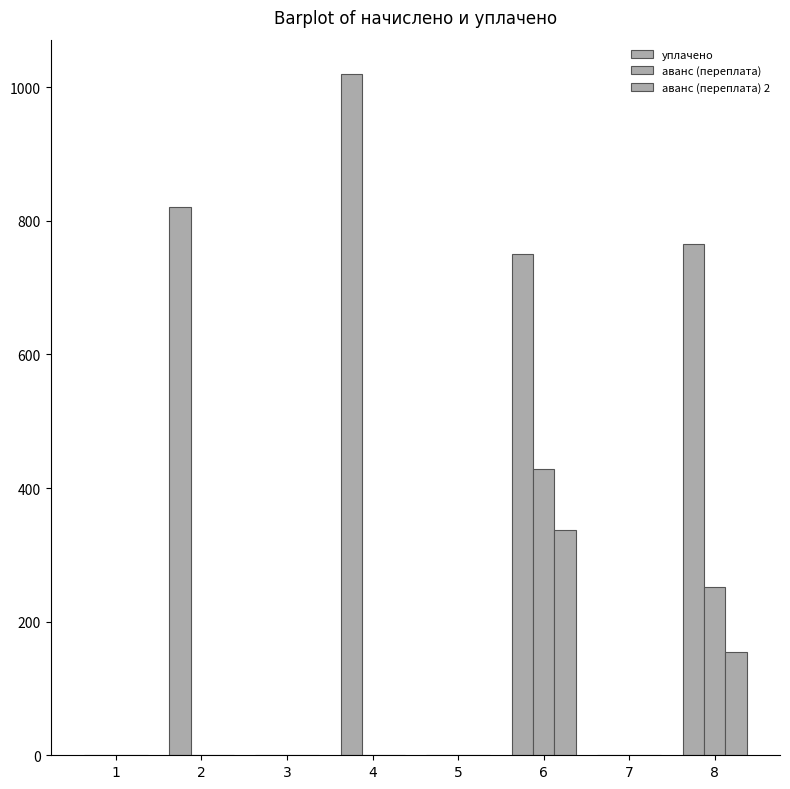

Are the bars grouped side by side (vs. stacked)?

Yes